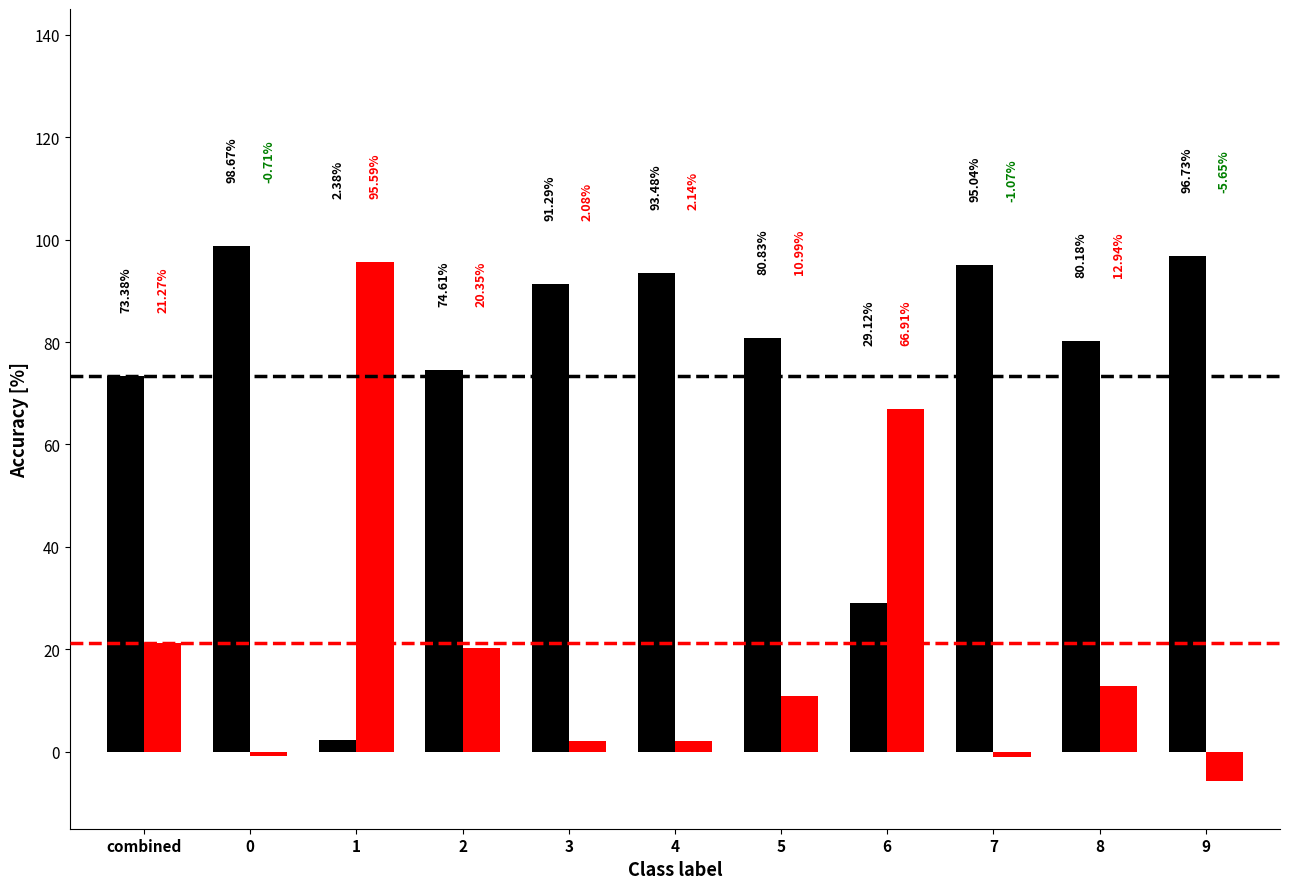

What is the total value across all series at 5?

91.8